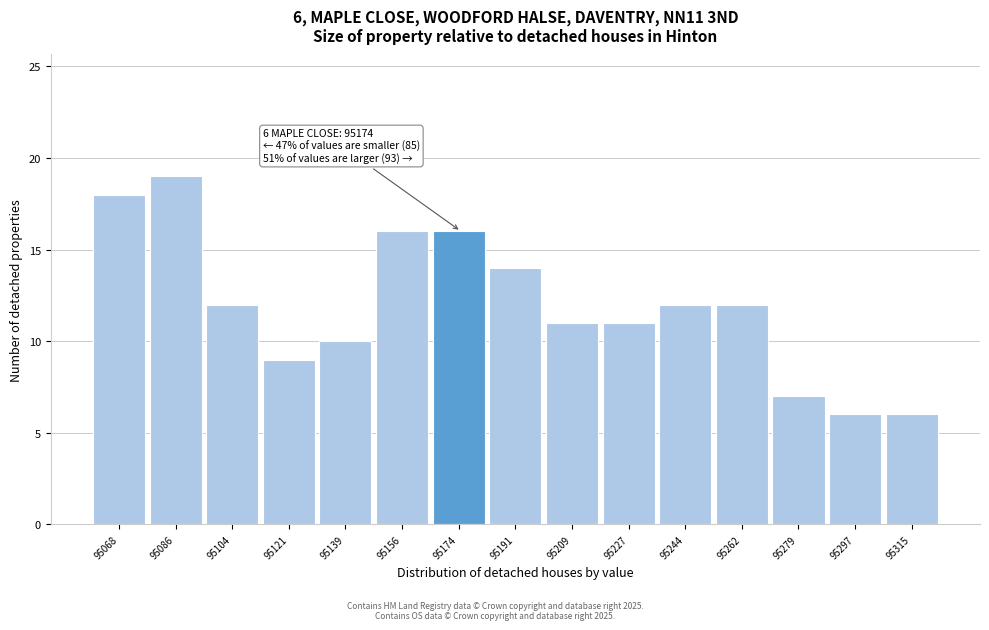

Reading left to right, list all the values displayed in this chart.

95068=18	95086=19	95104=12	95121=9	95139=10	95156=16	95174=16	95191=14	95209=11	95227=11	95244=12	95262=12	95279=7	95297=6	95315=6